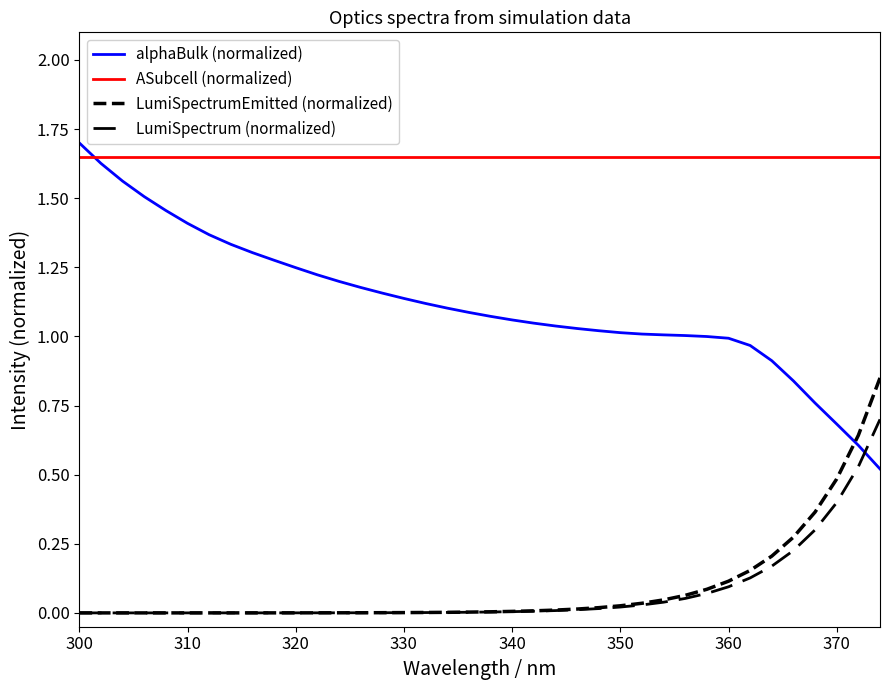

Reading left to right, what are all the values shown in this chart?

alphaBulk (normalized): 1.7	1.6	1.6	1.5	1.5	1.4	1.4	1.3	1.3	1.3	1.2	1.2	1.2	1.2	1.2	1.1	1.1	1.1	1.1	1.1	1.1	1.0	1.0	1.0	1.0	1.0	1.0	1.0	1.0	1.0	1.0	1.0	0.9	0.8	0.8	0.7	0.6	0.5
ASubcell (normalized): 1.6	1.6	1.6	1.6	1.6	1.6	1.6	1.6	1.6	1.6	1.6	1.6	1.6	1.6	1.6	1.6	1.6	1.6	1.6	1.6	1.6	1.6	1.6	1.6	1.6	1.6	1.6	1.6	1.6	1.6	1.6	1.6	1.6	1.6	1.6	1.6	1.6	1.6
LumiSpectrumEmitted (normalized): 0.0	0.0	0.0	0.0	0.0	0.0	0.0	0.0	0.0	0.0	0.0	0.0	0.0	0.0	0.0	0.0	0.0	0.0	0.0	0.0	0.0	0.0	0.0	0.0	0.0	0.0	0.0	0.0	0.1	0.1	0.1	0.2	0.2	0.3	0.4	0.5	0.6	0.8
LumiSpectrum (normalized): 0.0	0.0	0.0	0.0	0.0	0.0	0.0	0.0	0.0	0.0	0.0	0.0	0.0	0.0	0.0	0.0	0.0	0.0	0.0	0.0	0.0	0.0	0.0	0.0	0.0	0.0	0.0	0.0	0.1	0.1	0.1	0.1	0.2	0.2	0.3	0.4	0.5	0.7